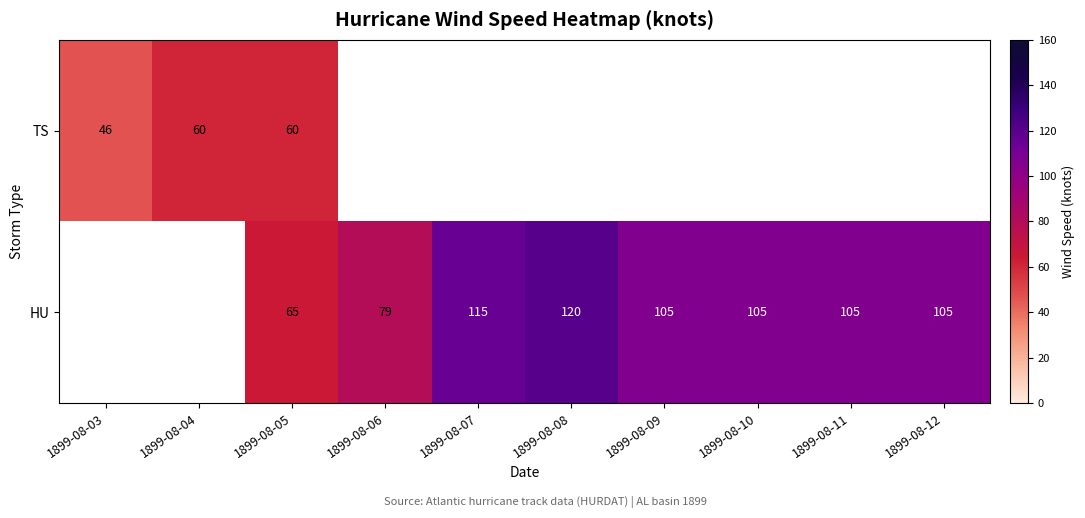

Is the value of HU at 1899-08-05 greater than the value of TS at 1899-08-03?

Yes